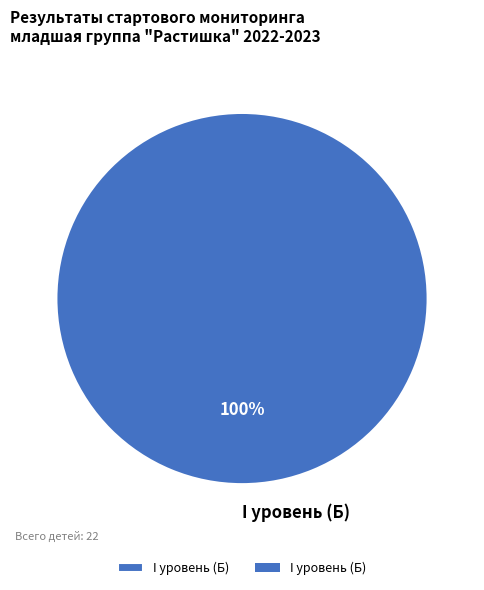

Is I уровень (Б) the majority of the pie?

Yes